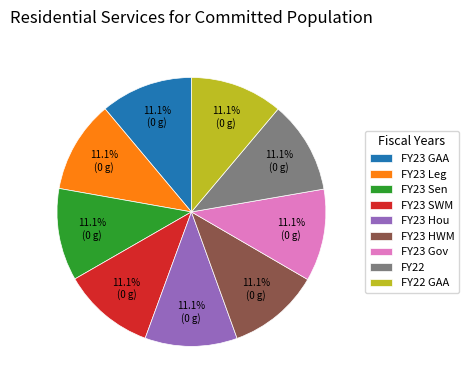

Count the number of slices in the pie.

9